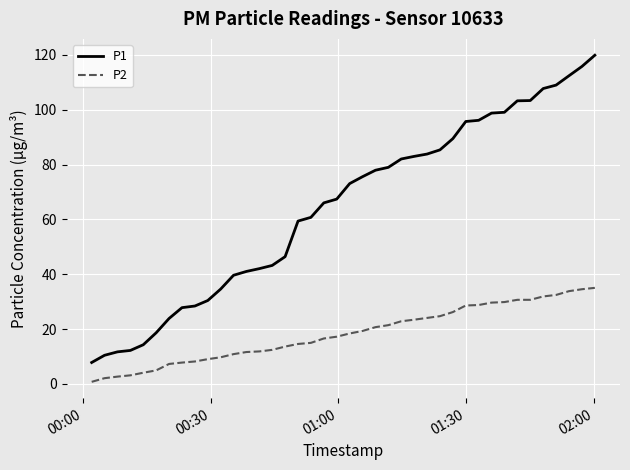

Which series has the widest spread of values?

P1